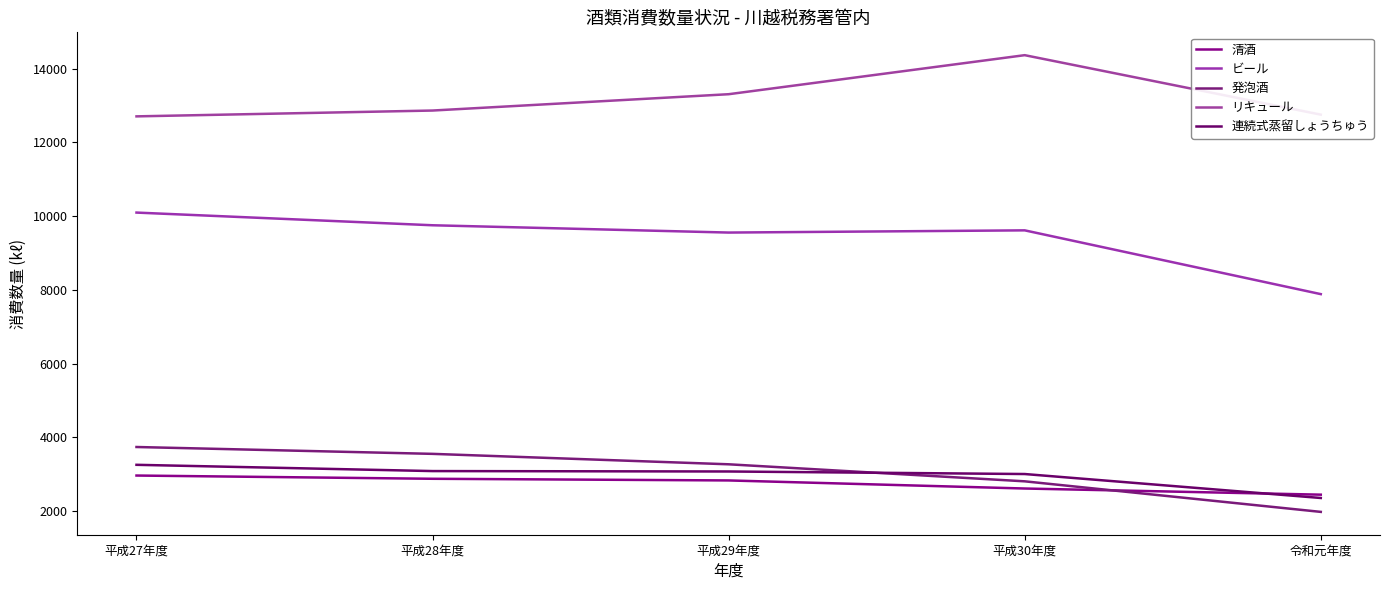

What is the approximate value of 連続式蒸留しょうちゅう at 平成30年度, to the nearest 100?

3000